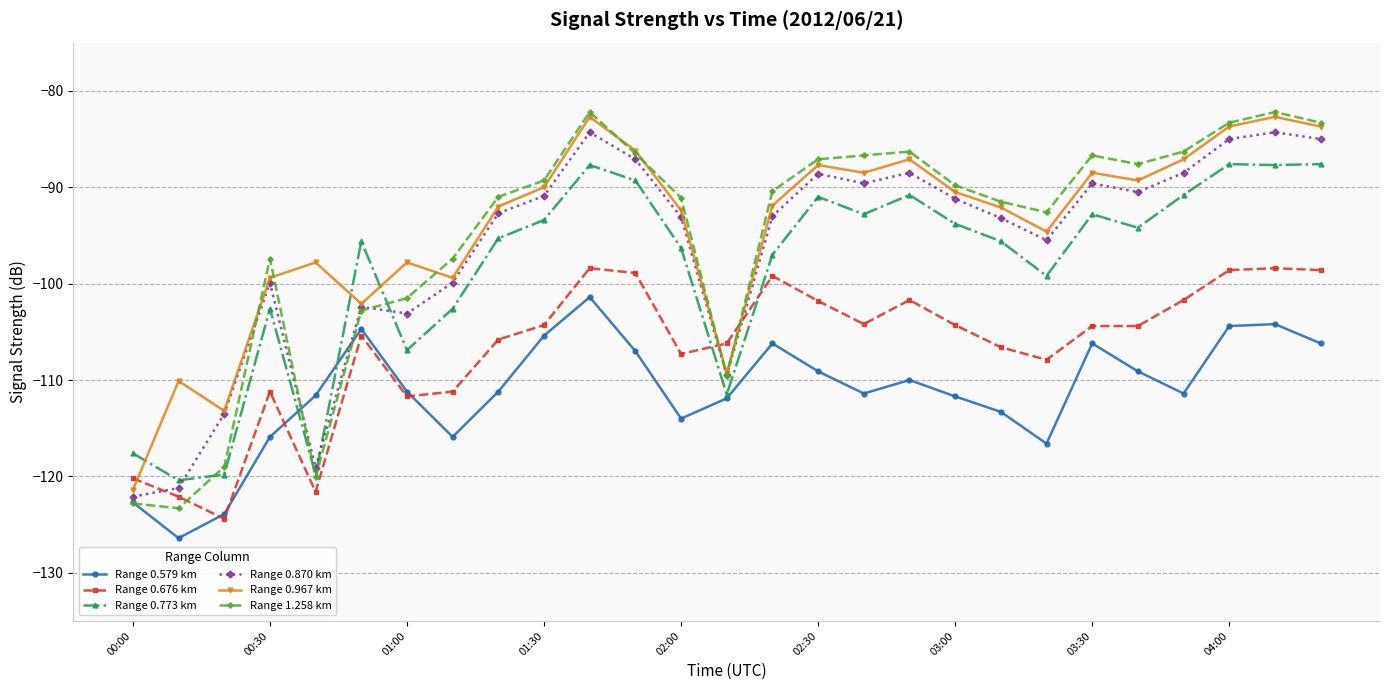

Which series has the largest range (max minus min)?

Range 1.258 km